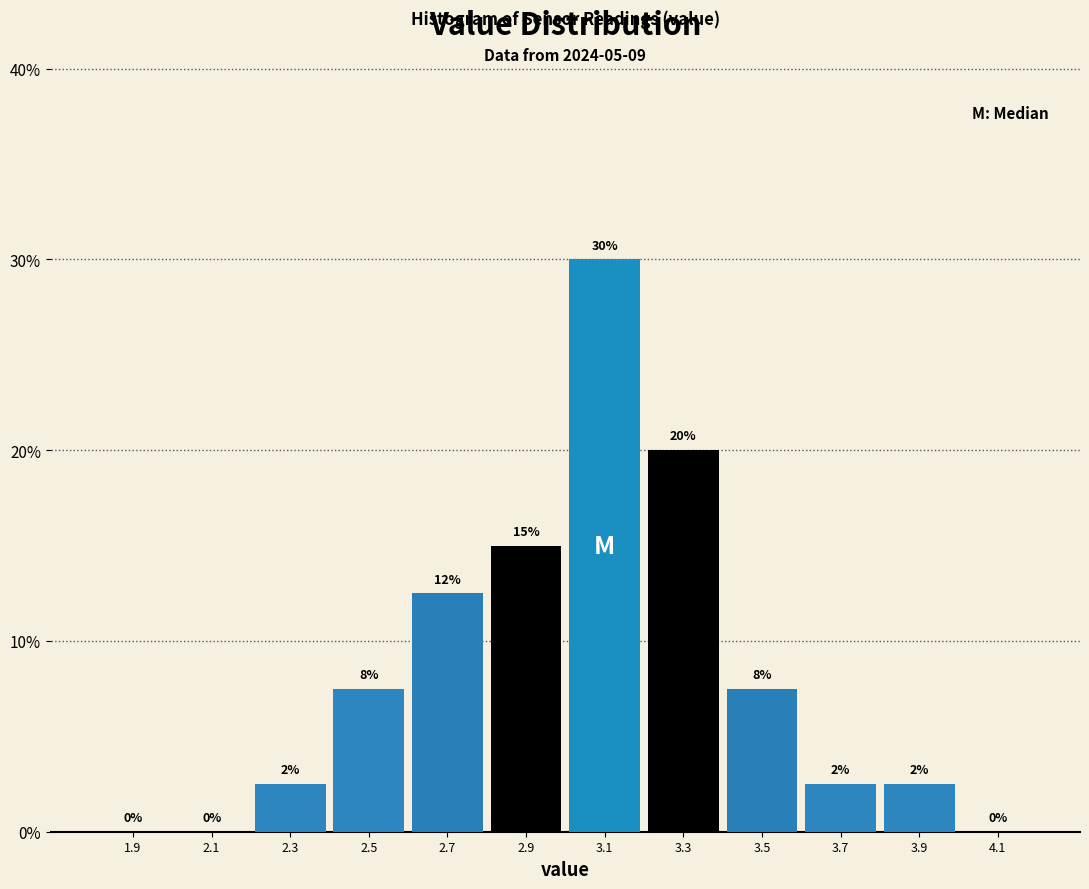

Over which range of the x-axis is the bar tallest?

3.0 to 3.2